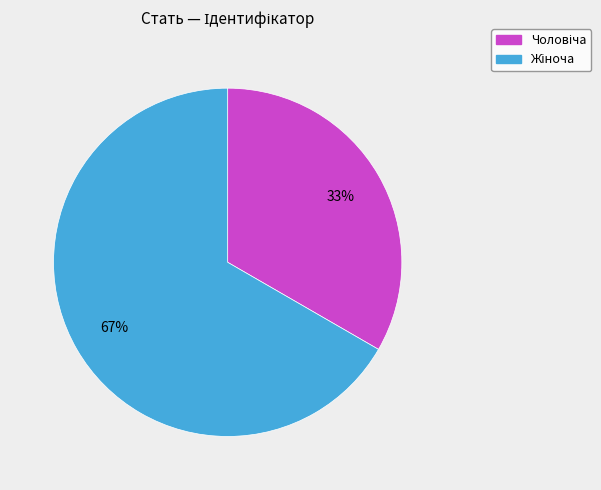

To the nearest percent, what is the average slice percentage?

50%